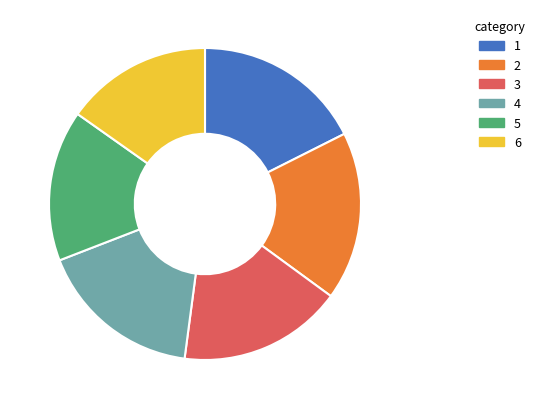

The 4 slice represents 17% of the pie. True or false?

True